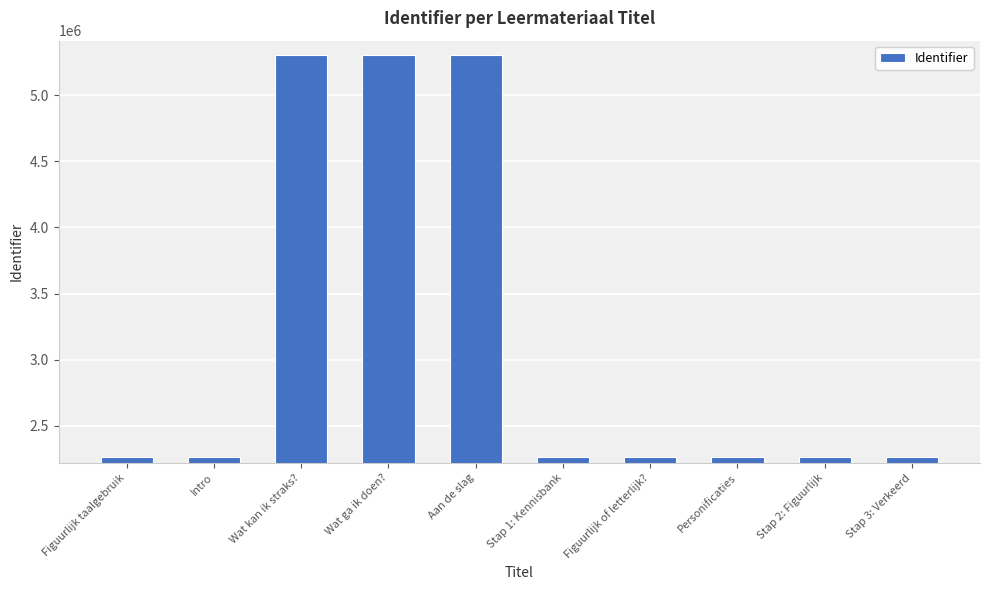

What is the label of the 8th bar from the left?

Personificaties